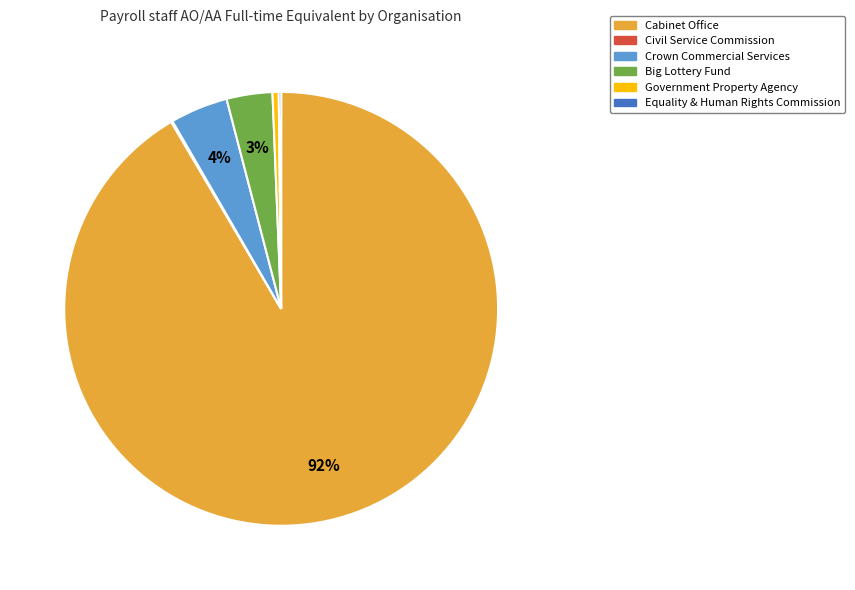

Combined, do Big Lottery Fund and Crown Commercial Services account for over 50%?

No